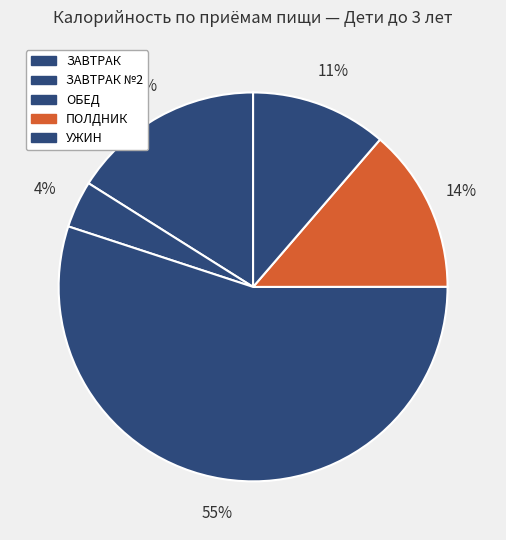

Count the number of slices in the pie.

5